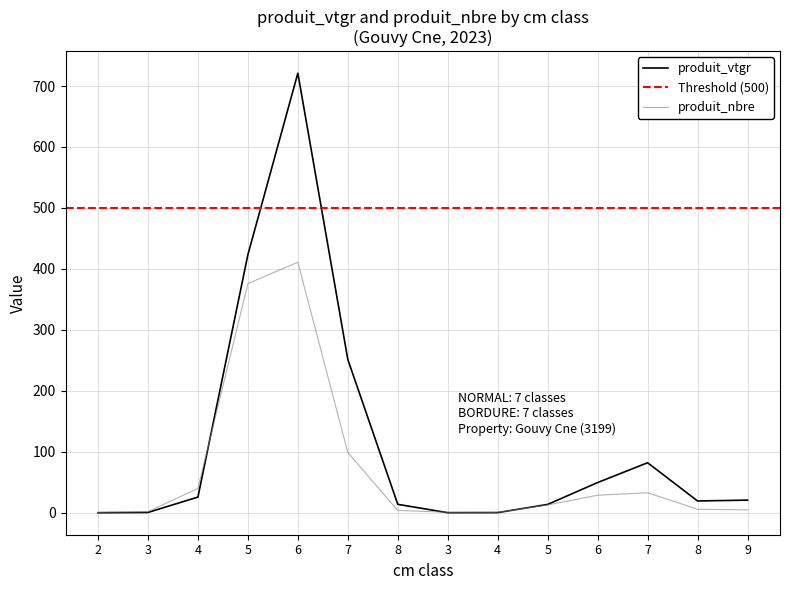

How many values in the produit_vtgr series are below 20?

7